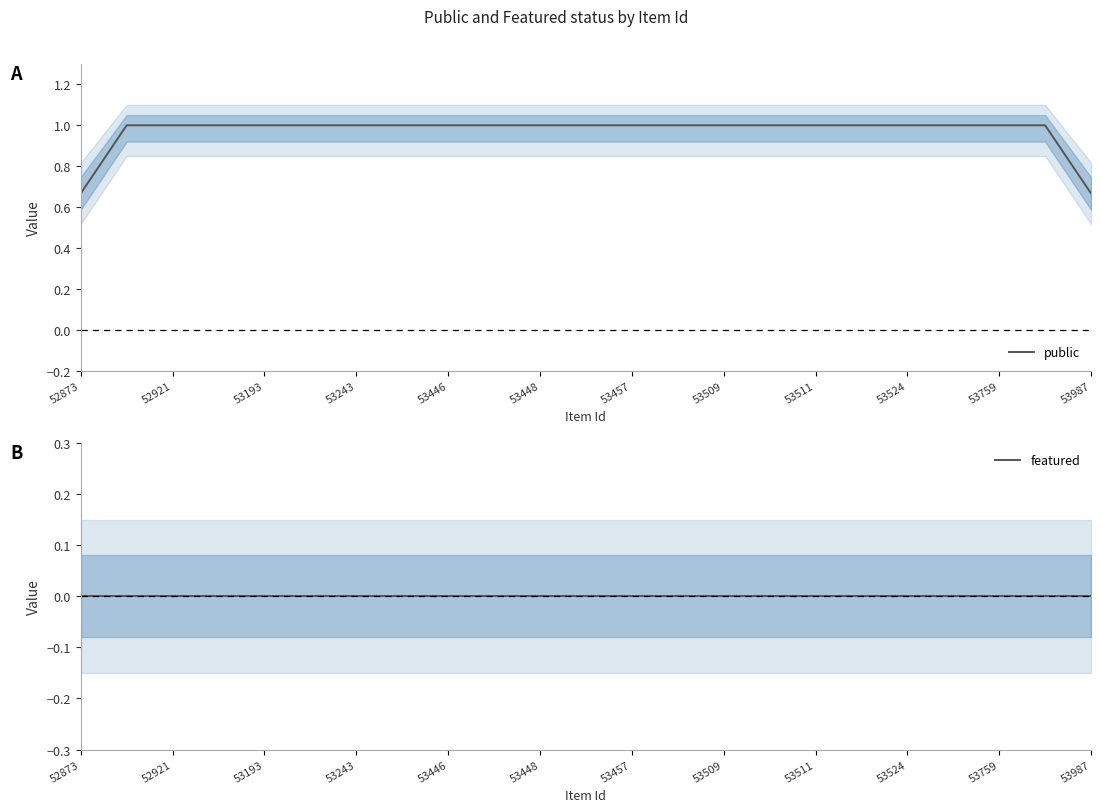

What is the sum of the public values at 53446 and 53193?

2.0